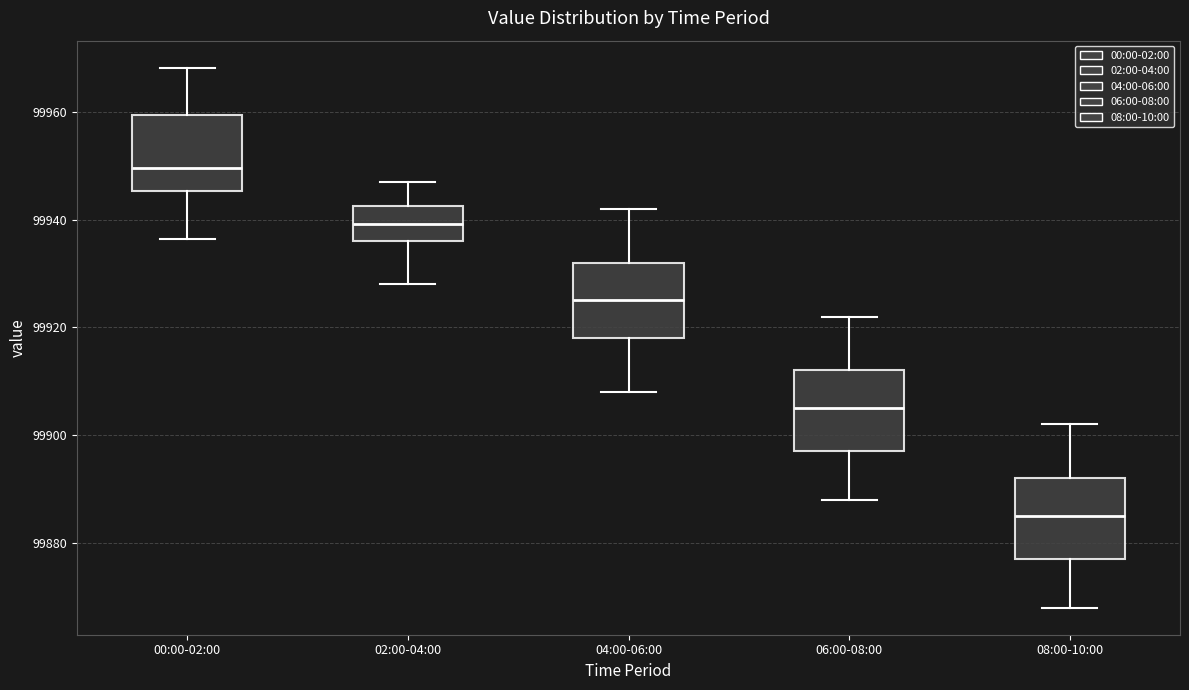

Reading left to right, transcribe this box plot: for each box, give where its median line is, the range the box spans, and where its two whiskers end, as read against the y-axis. The values are not printed on the chart, so give them approximately, as read against the axis.

00:00-02:00: median 99950, box 99946 to 99960, whiskers 99936 to 99968
02:00-04:00: median 99940, box 99936 to 99942, whiskers 99928 to 99948
04:00-06:00: median 99926, box 99918 to 99932, whiskers 99908 to 99942
06:00-08:00: median 99906, box 99898 to 99912, whiskers 99888 to 99922
08:00-10:00: median 99886, box 99878 to 99892, whiskers 99868 to 99902